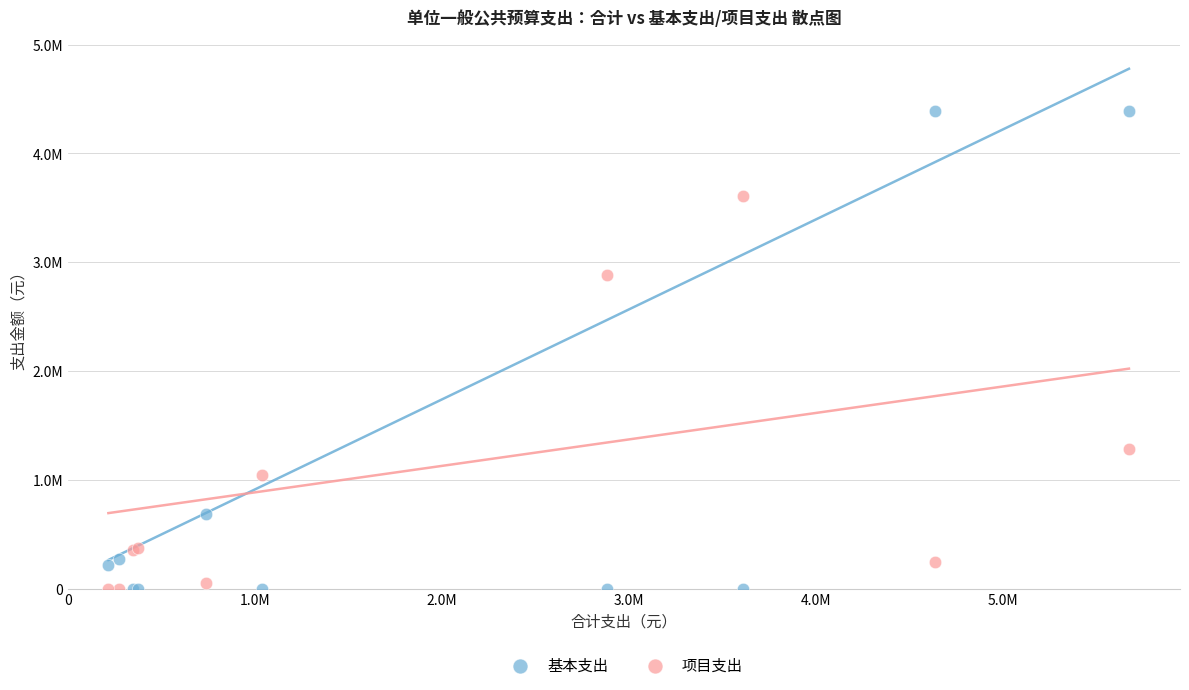

Which series has the largest Y range (max minus min)?

基本支出